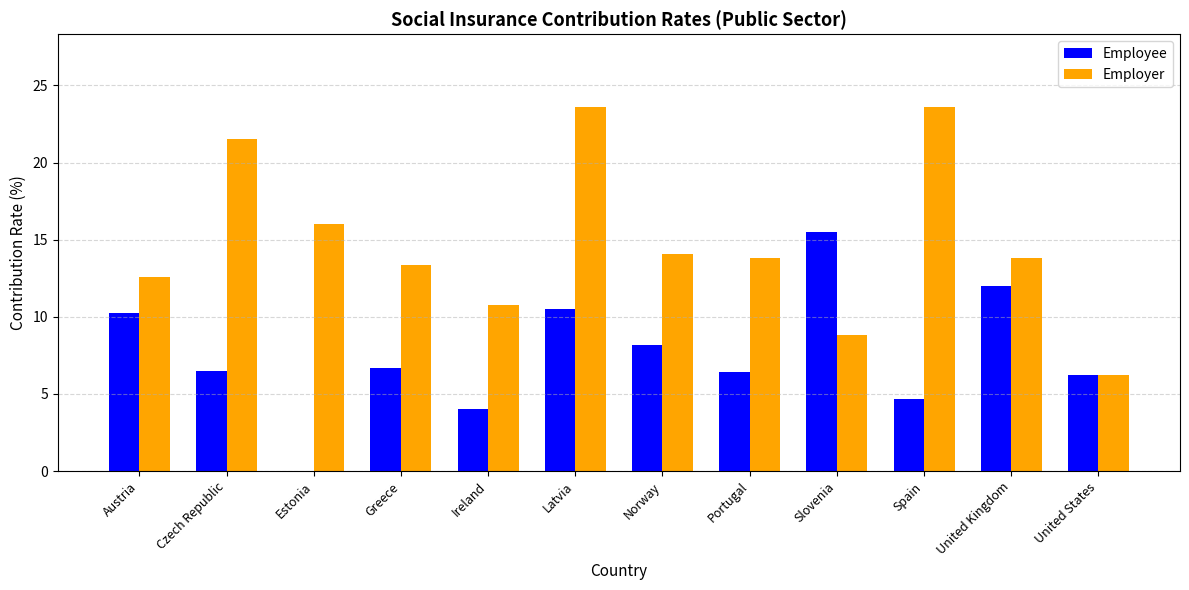

What is the total value across all series at Slovenia?

24.4